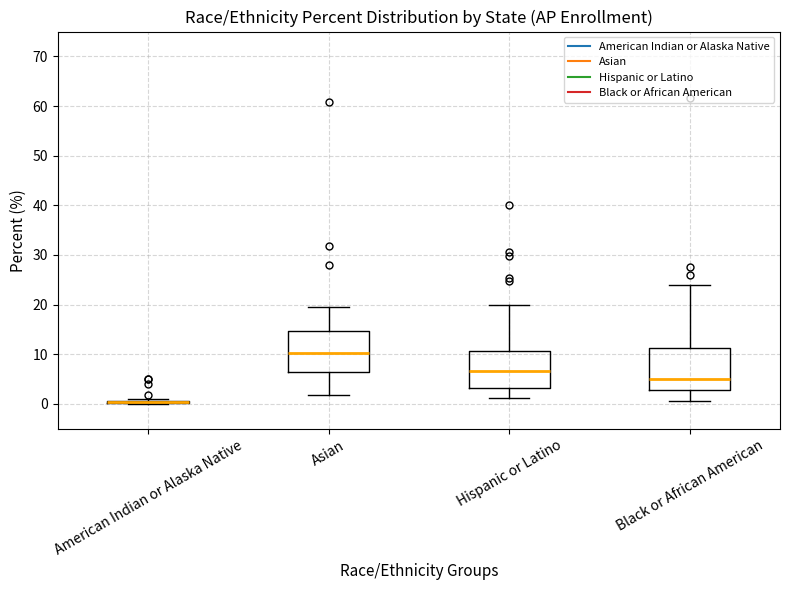

Where does the upper whisker of the box for Hispanic or Latino end on the y-axis? The values are not printed on the chart, so give them approximately, as read against the axis.

20